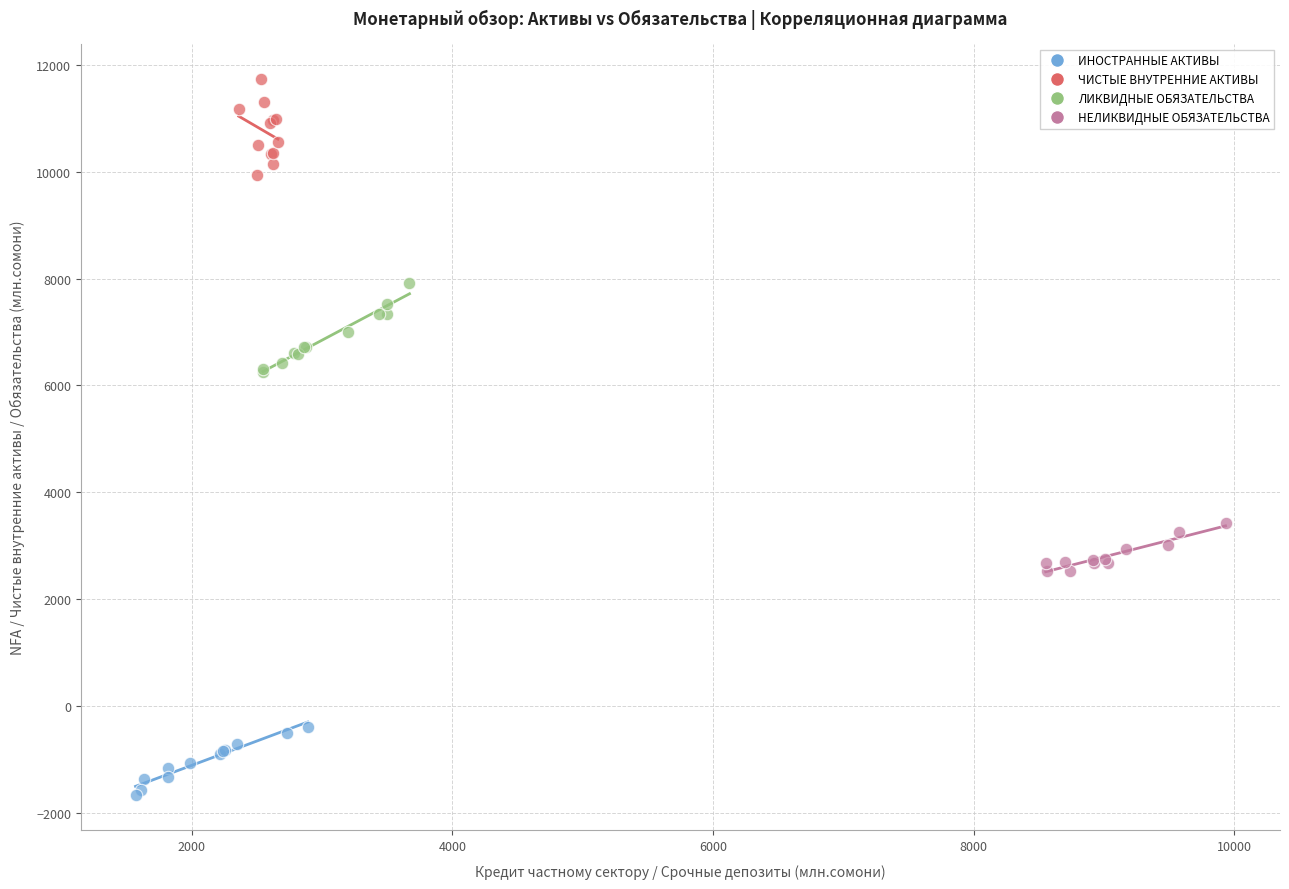

Which series contains the highest Y value?

ЧИСТЫЕ ВНУТРЕННИЕ АКТИВЫ